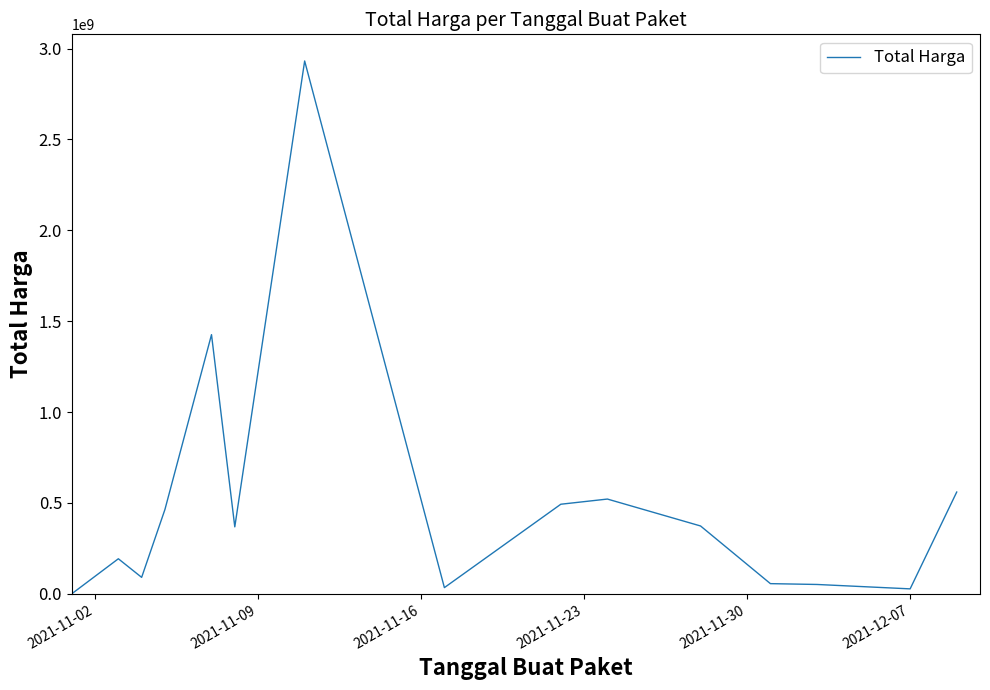

What is the greatest value displayed?

2931433000